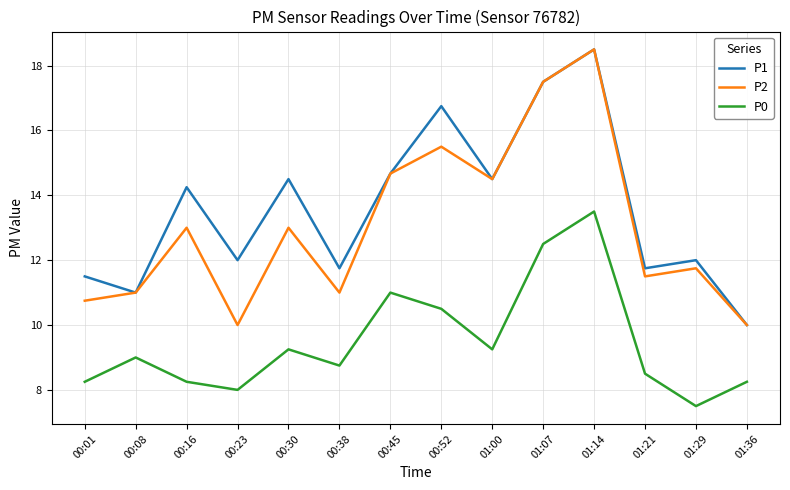

What position from the right is 01:21?

3